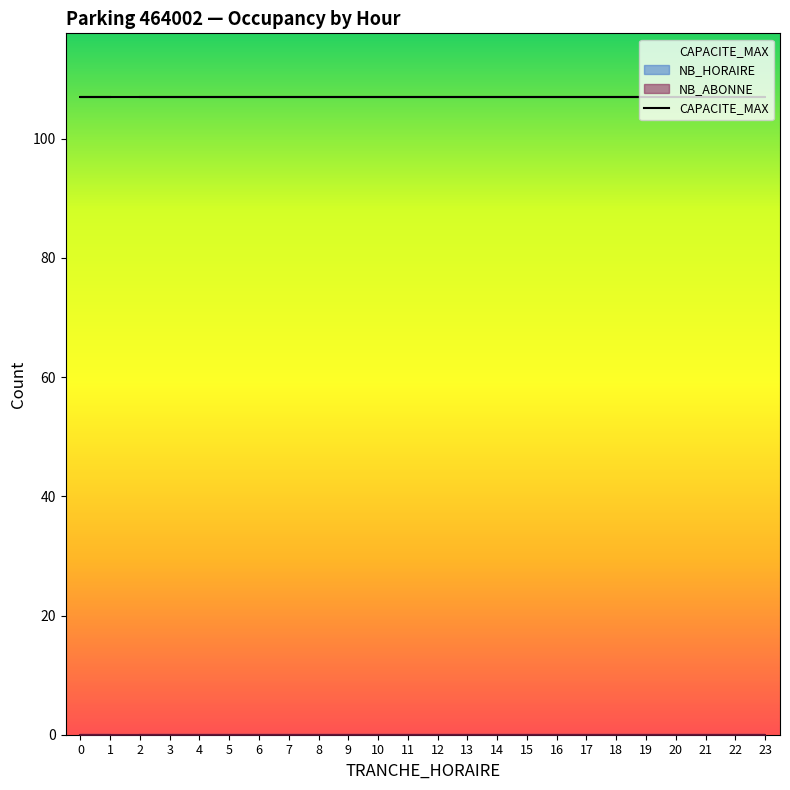

At how many categories does at least one series exceed 62?

24